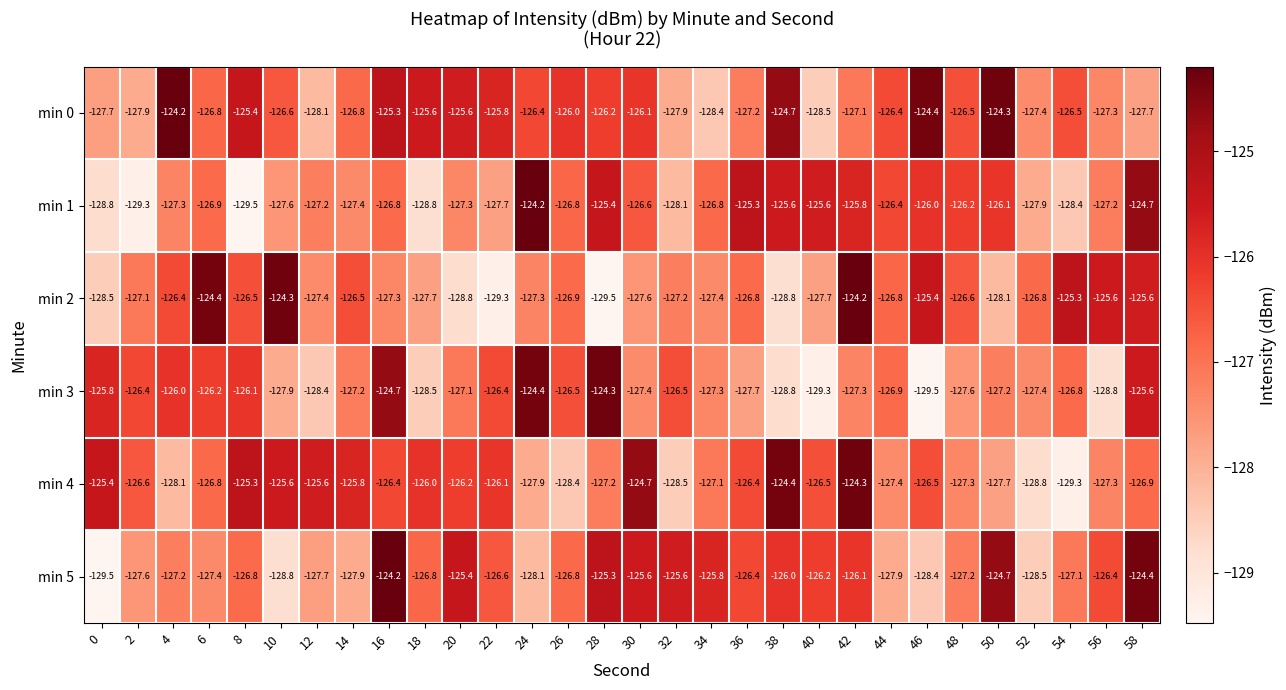

Is the value of min 5 at 44 greater than the value of min 2 at 20?

Yes